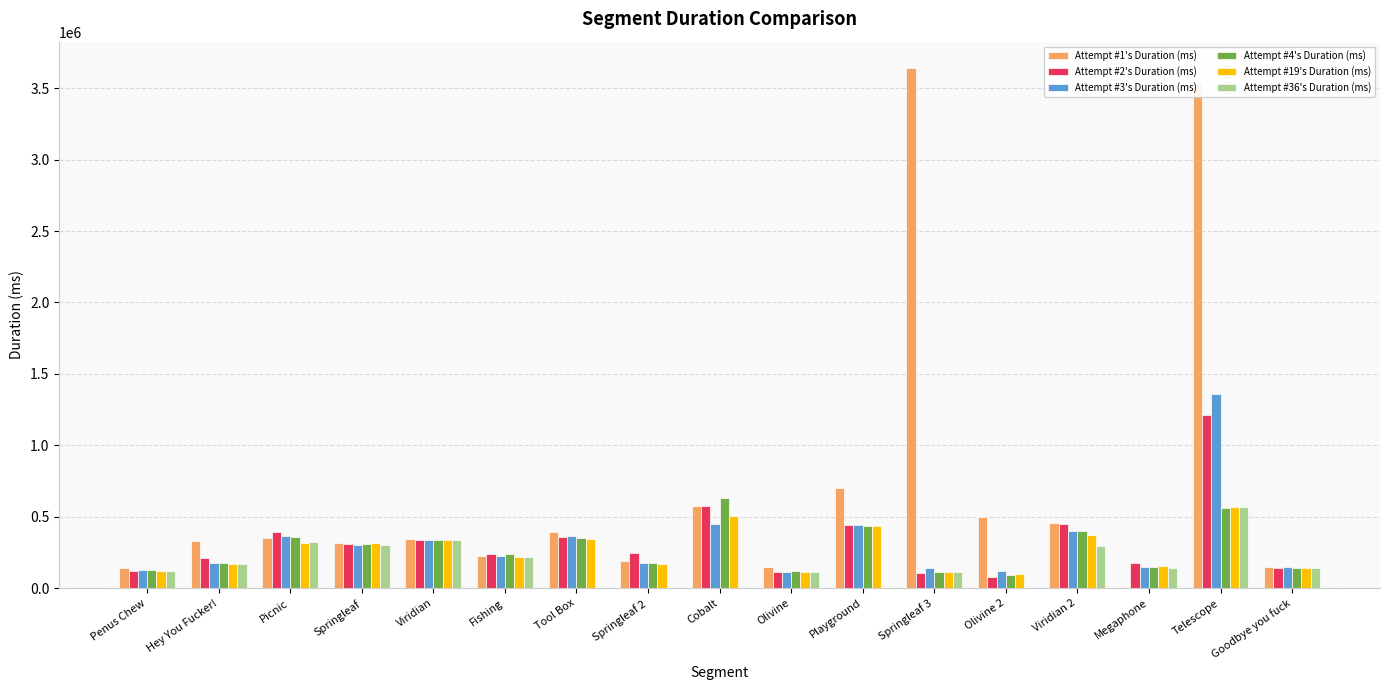

What is the total value across all series at Playground?

2454412